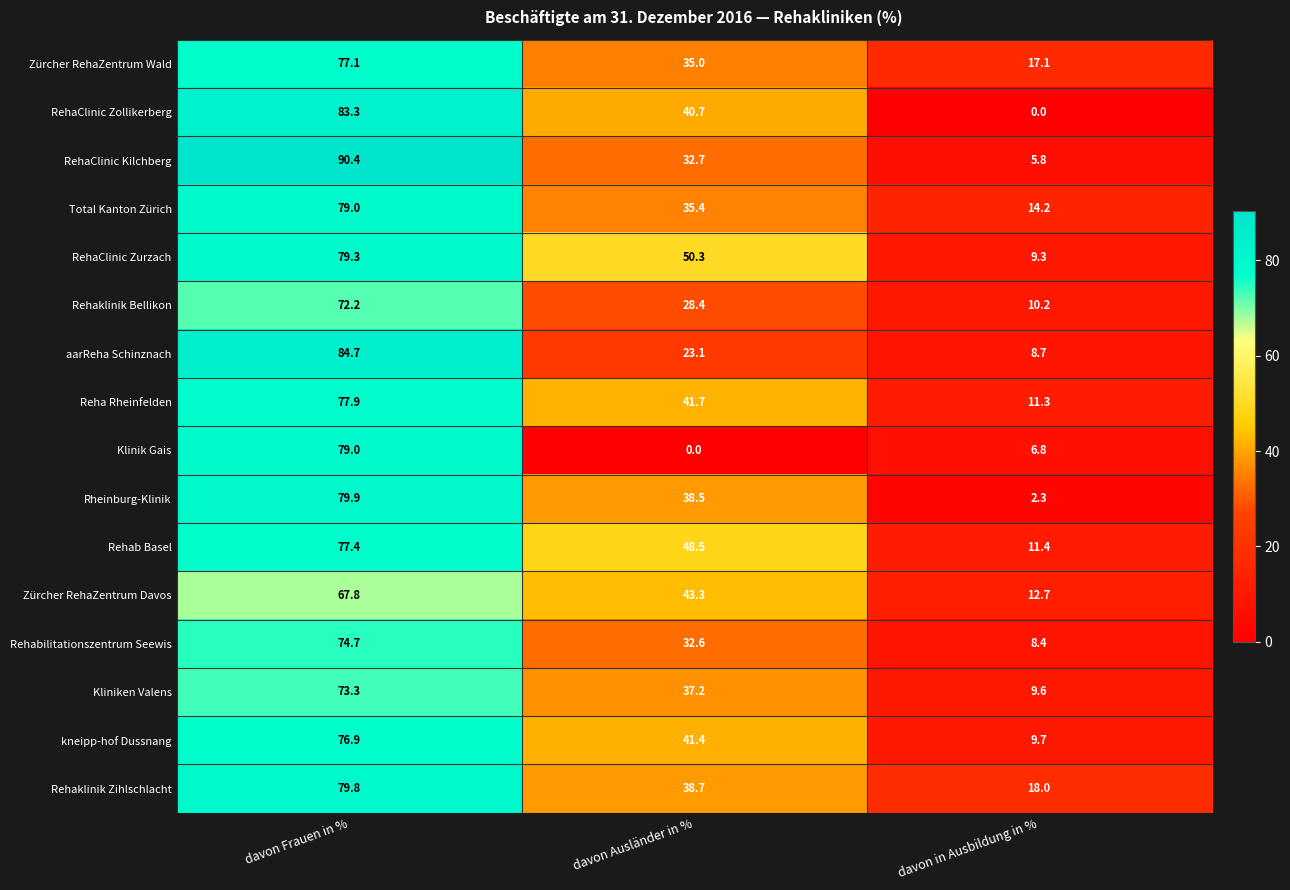

How many distinct data groups are displayed?

16